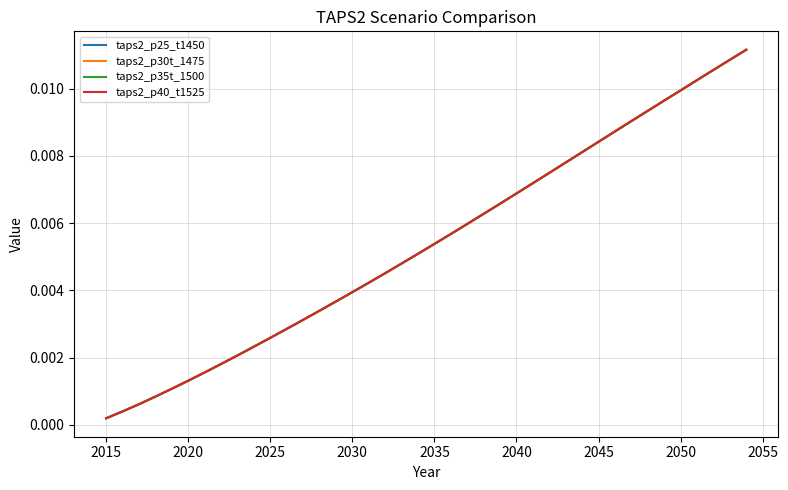

Which series has the widest spread of values?

taps2_p25_t1450